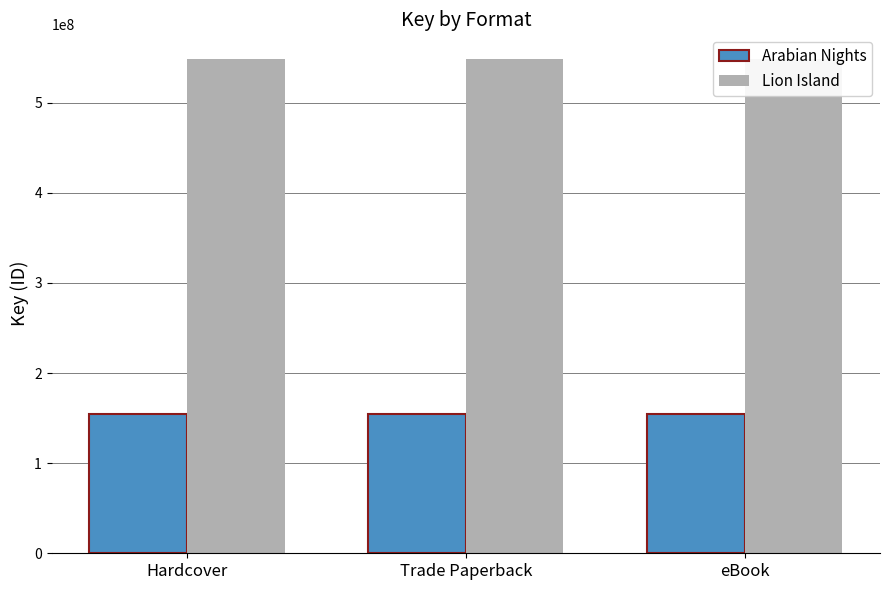

Which series has the largest total across all categories?

Lion Island